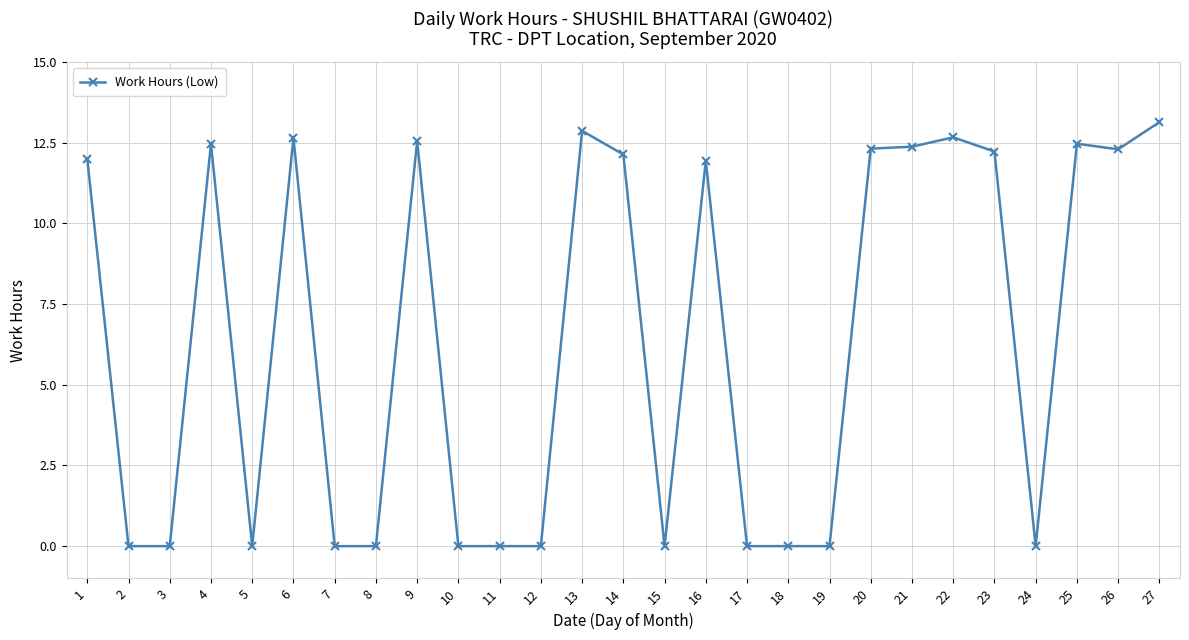

Is it true that the value at 5 is -5.0?

False